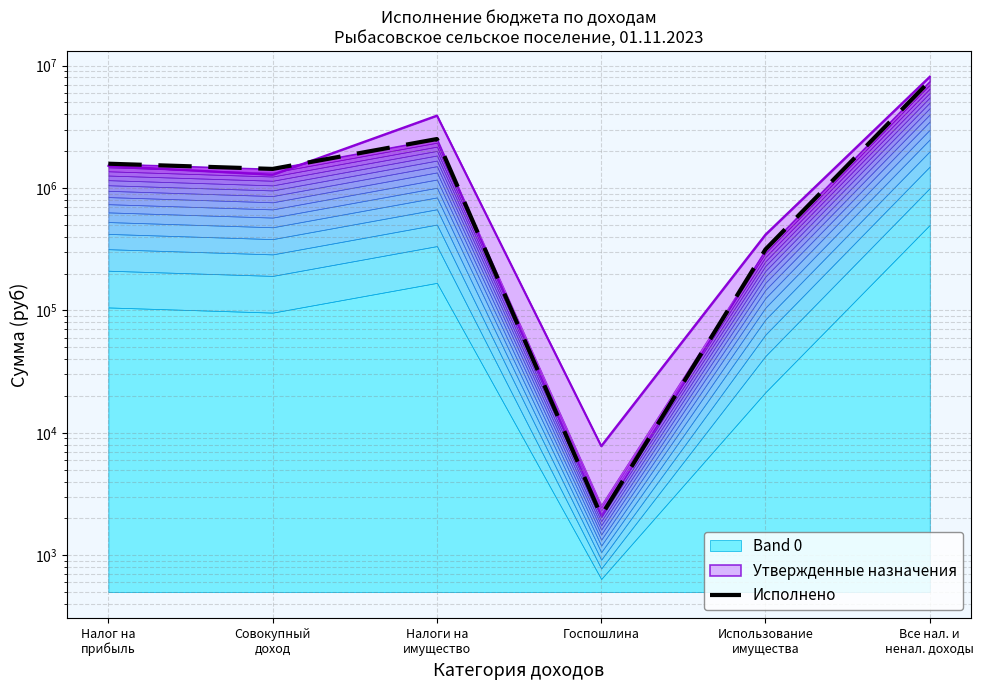

What is the value of the 5th point from the left?

314917.9